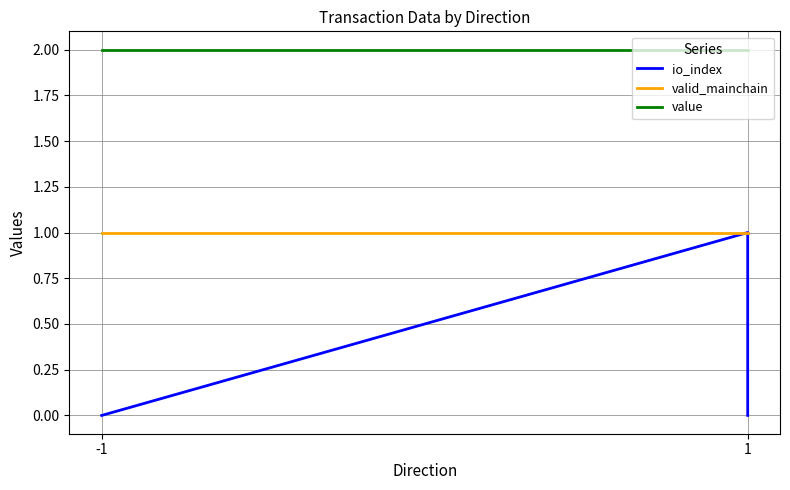

How many data points does each series have?

4